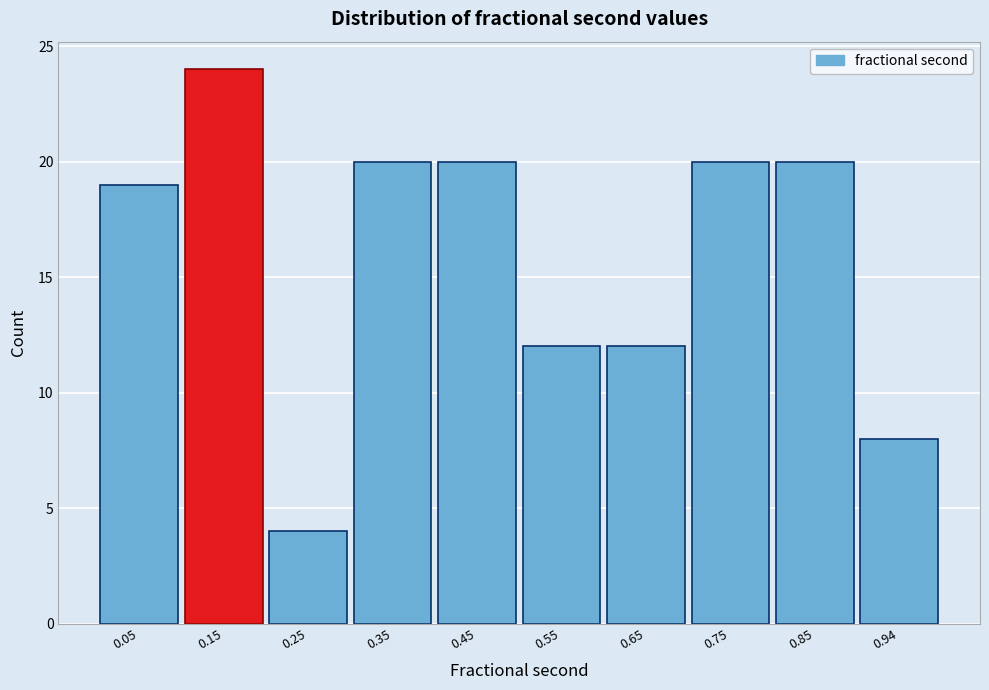

Reading left to right, transcribe this chart: for each bar, give the range it covers on the x-axis and its height. Neither the bar edges nor the heights are printed on the chart, so give them approximately, as read against the axes.

0.00 to 0.10: 19
0.10 to 0.20: 24
0.20 to 0.30: 4
0.30 to 0.40: 20
0.40 to 0.50: 20
0.50 to 0.60: 12
0.60 to 0.70: 12
0.70 to 0.80: 20
0.80 to 0.89: 20
0.89 to 0.99: 8